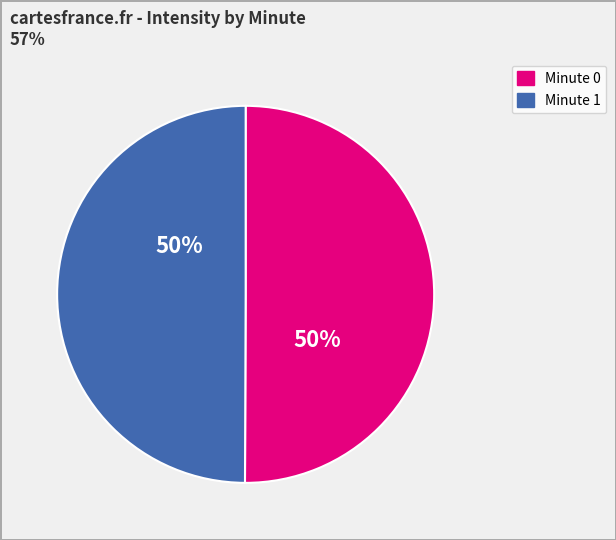

Count the number of slices in the pie.

2